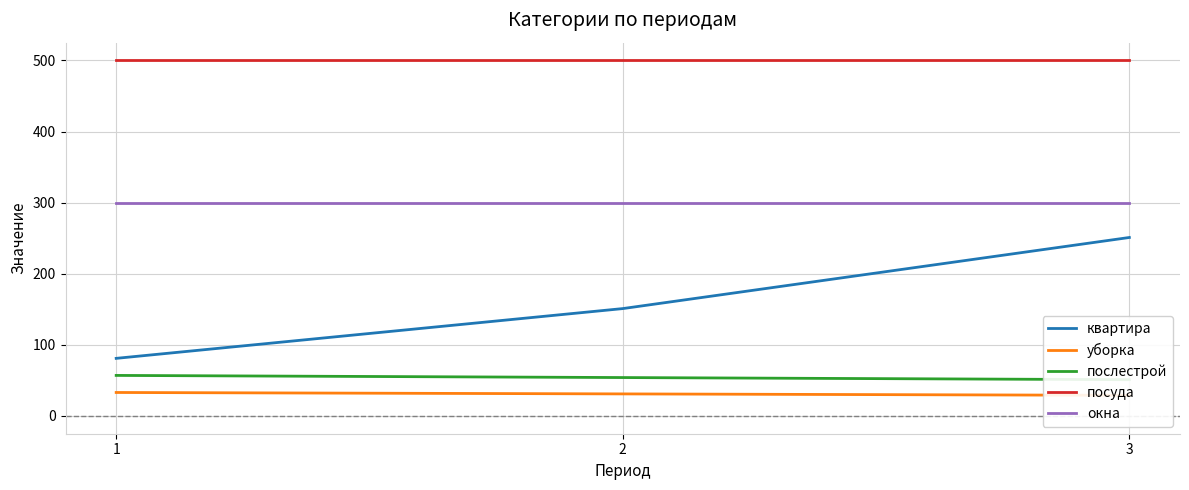

True or false: окна has a value of 170 at 2.

False